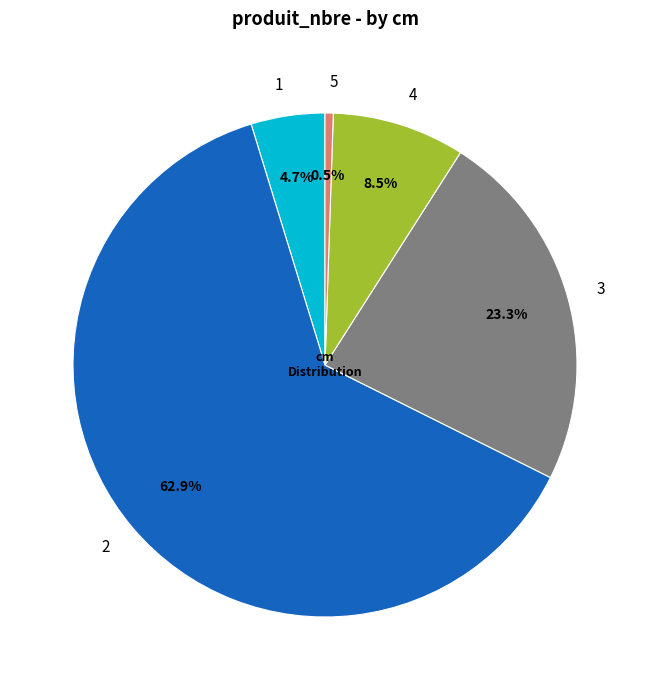

Rank the categories by value from lowest to highest.

5, 1, 4, 3, 2